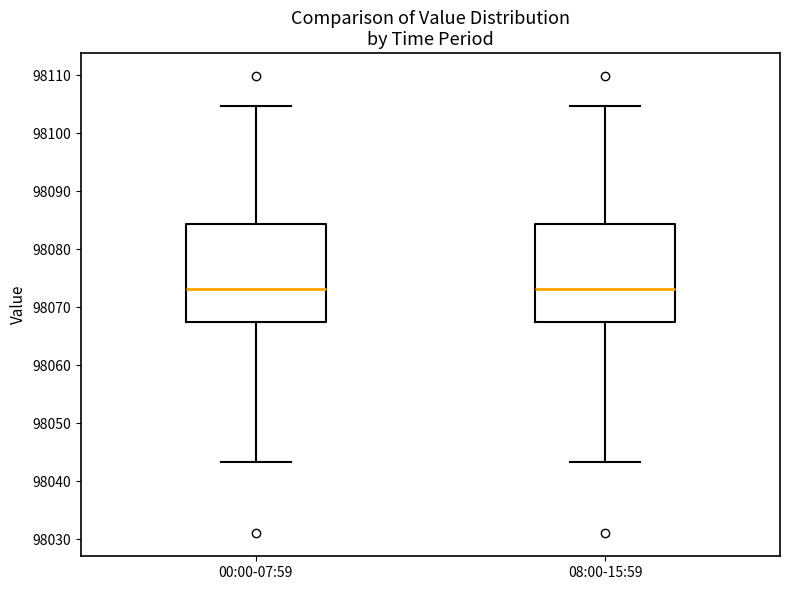

Reading left to right, read every box against the y-axis: the position of its median line, the range the box covers, and the ends of its whiskers. The values are not printed on the chart, so give them approximately, as read against the axis.

00:00-07:59: median 98073, box 98068 to 98084, whiskers 98043 to 98105
08:00-15:59: median 98073, box 98068 to 98084, whiskers 98043 to 98105